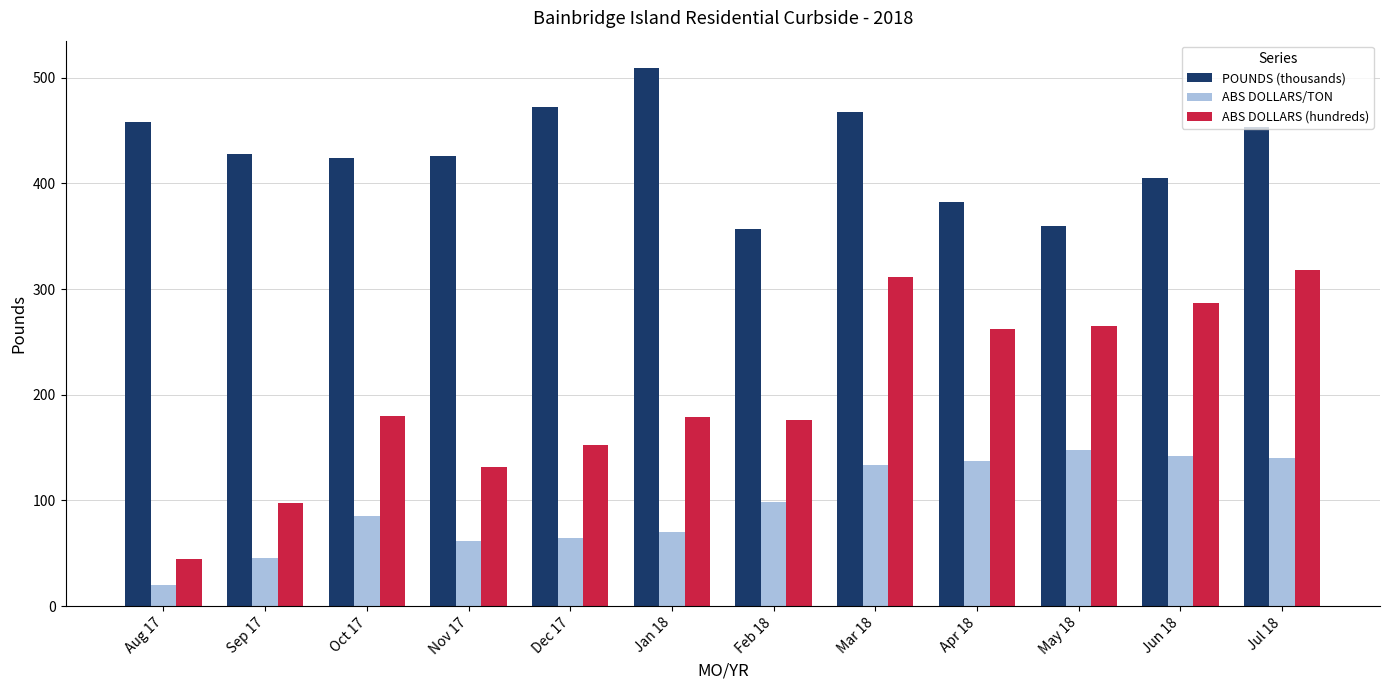

What is the maximum value shown in the chart?

509.7